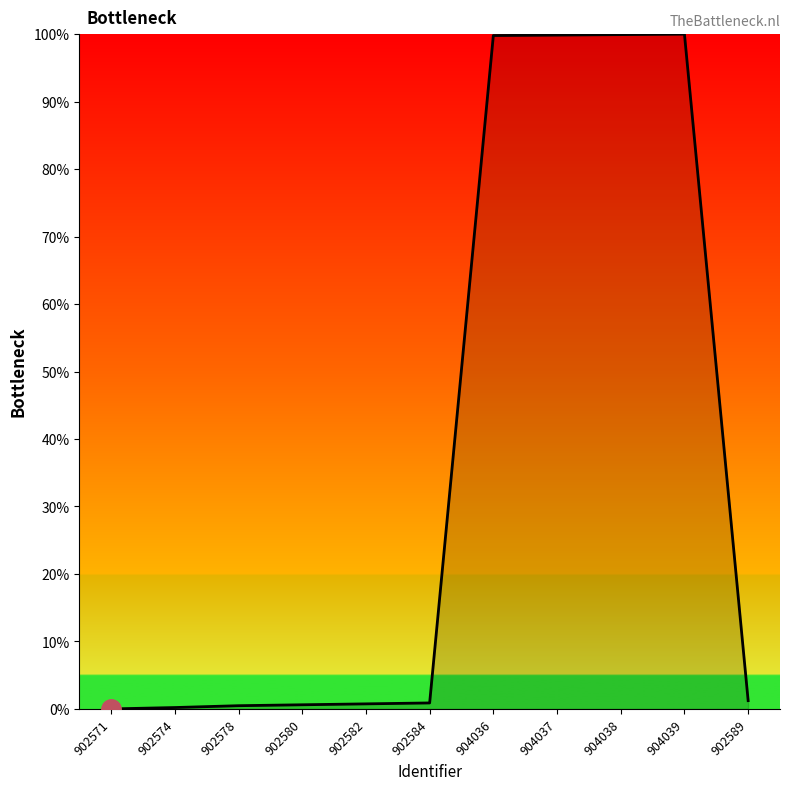

True or false: the data shows 56.5 at 904039.

False